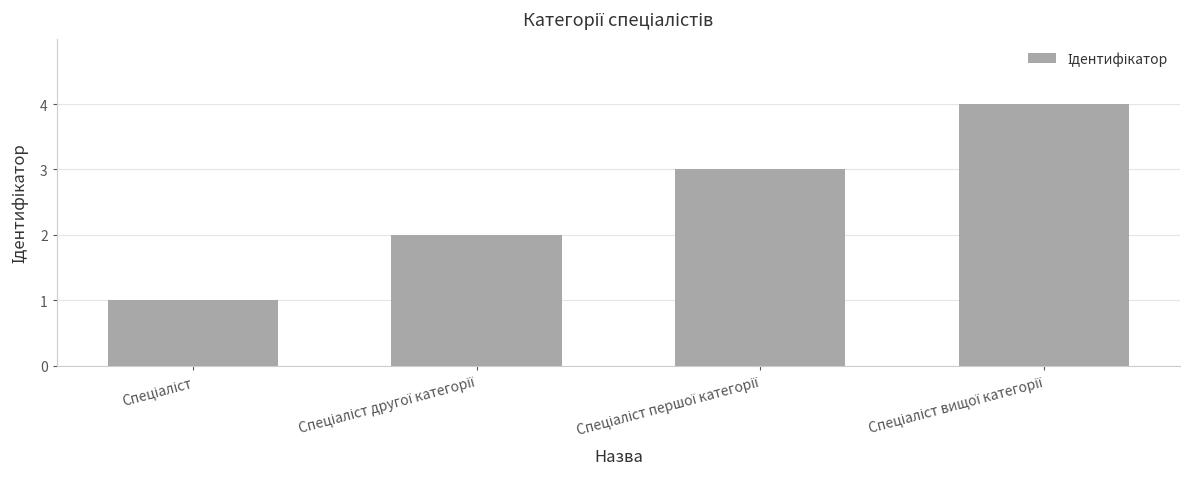

What is the sum of all values?

10